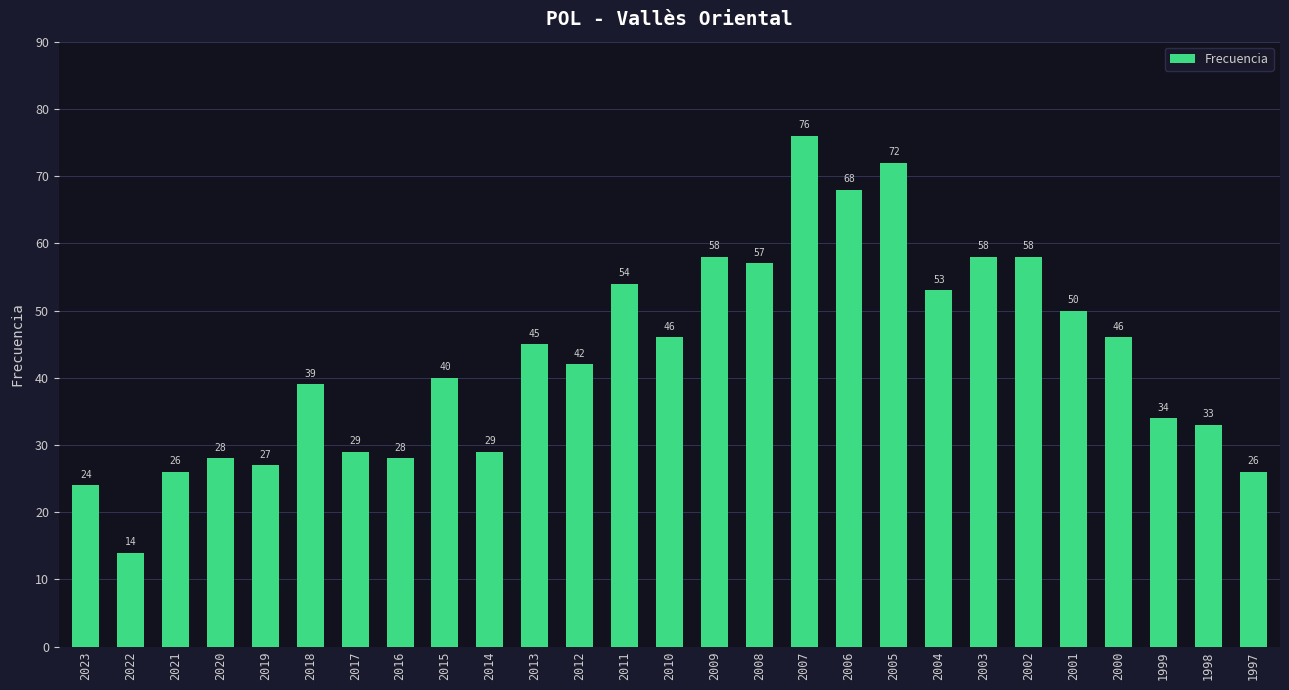

Which category has the highest value across all series?

2007